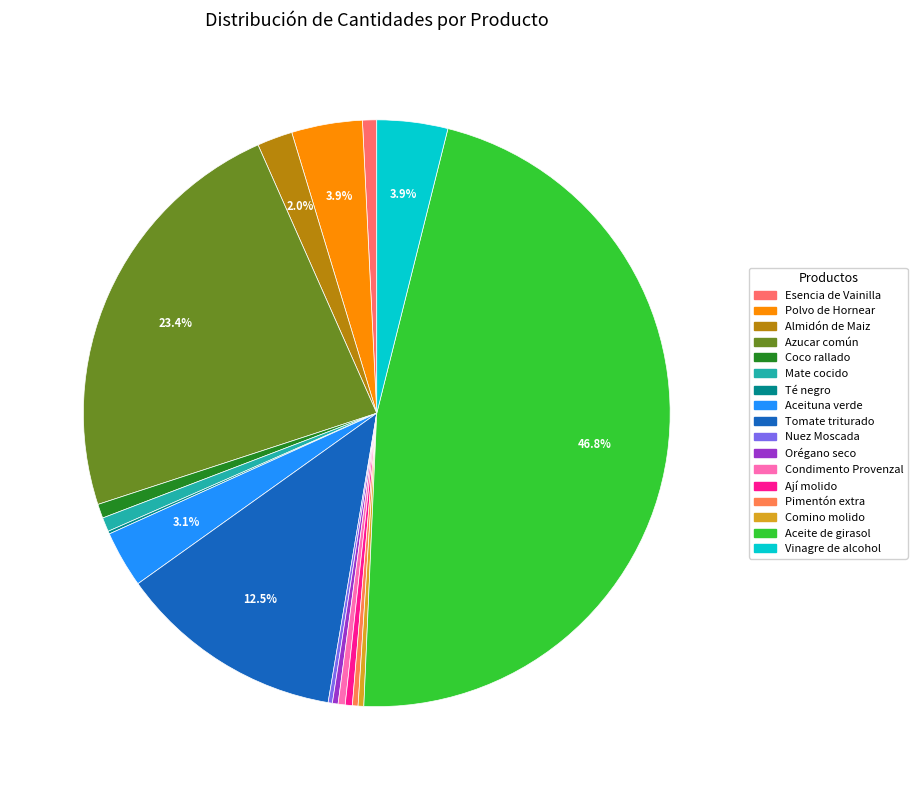

What is the change in value from Coco rallado to Tomate triturado?

+150